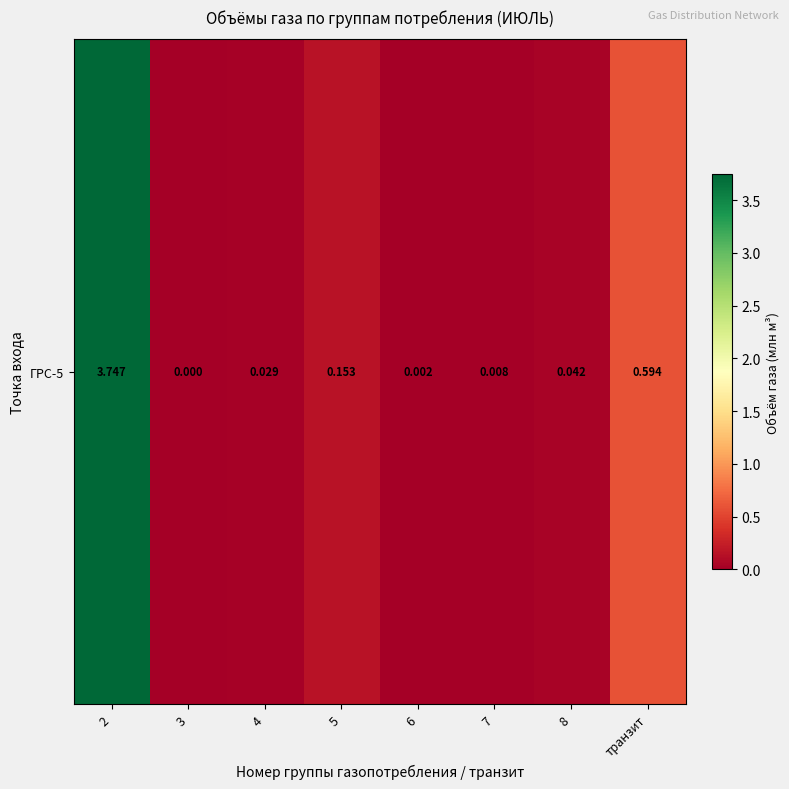

The value at 3 is 1.7. True or false?

False